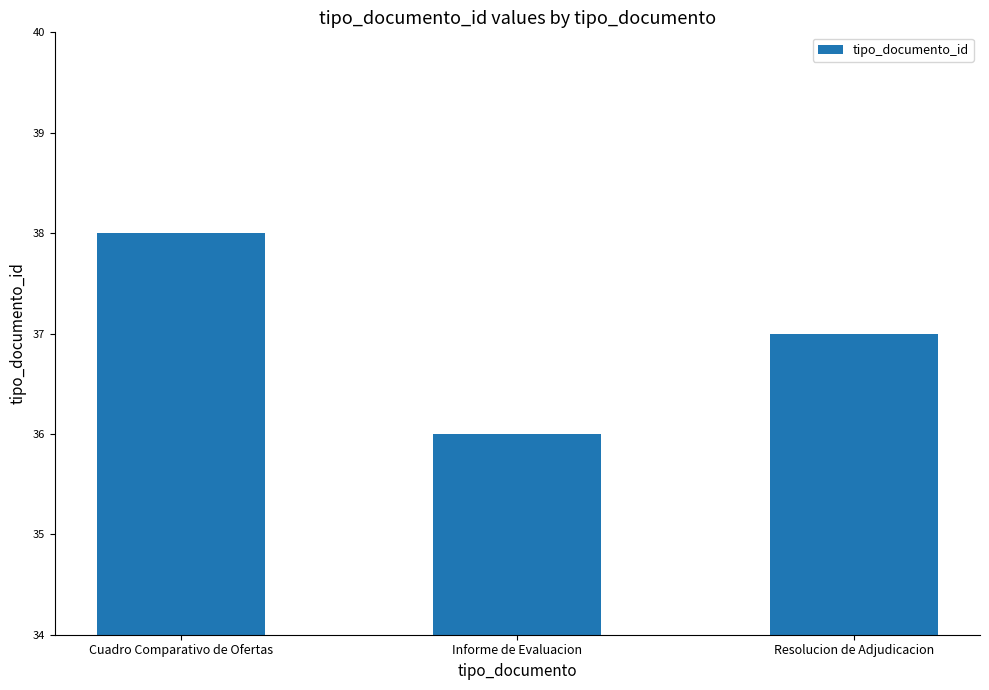

What is the greatest value displayed?

38